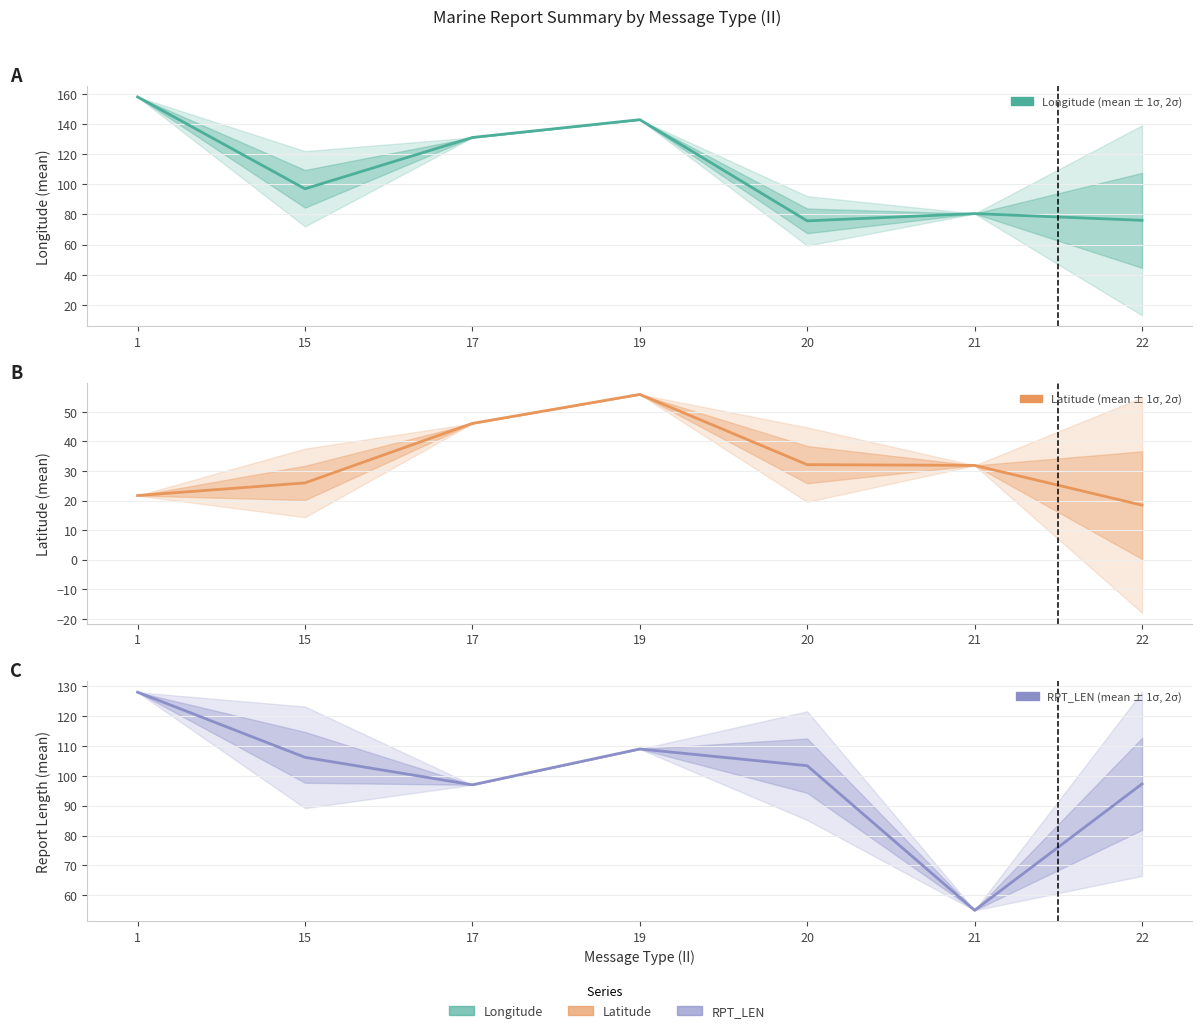

Which series has the largest range (max minus min)?

LONG_mean